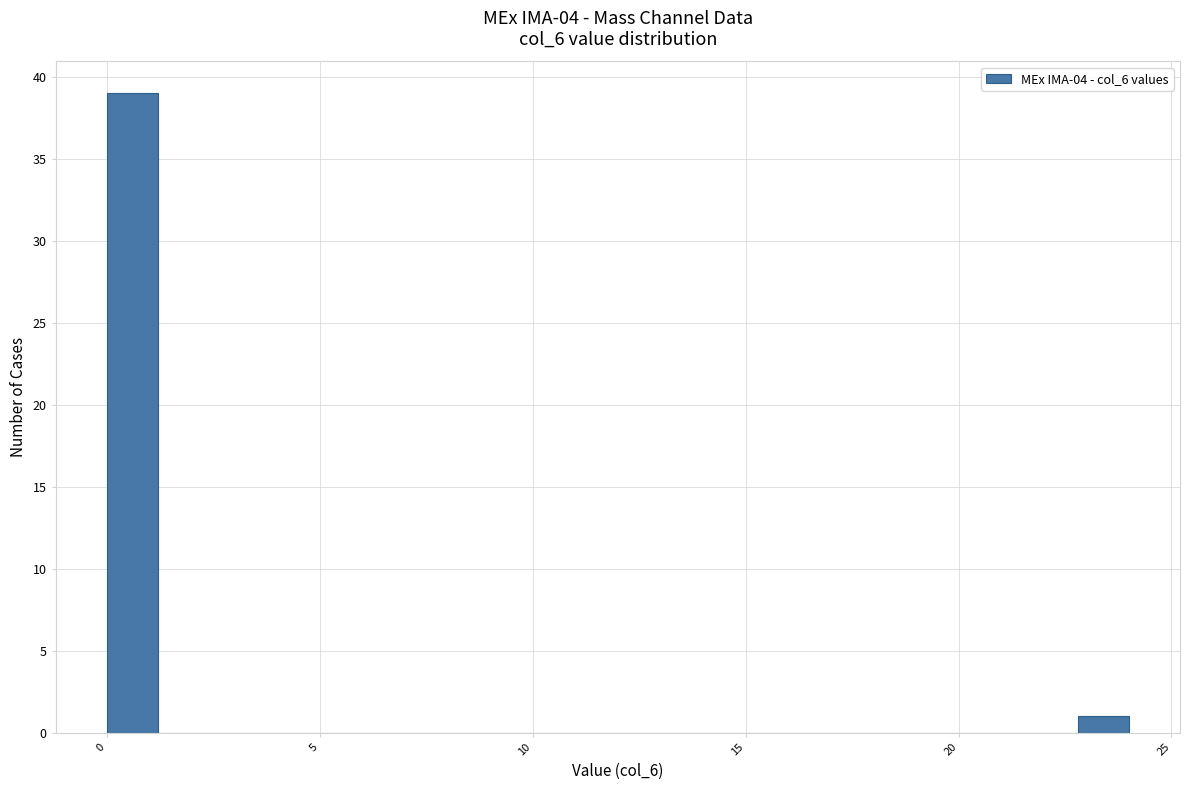

Read against the x-axis, roughly where is the centre of the tallest bar?

0.5